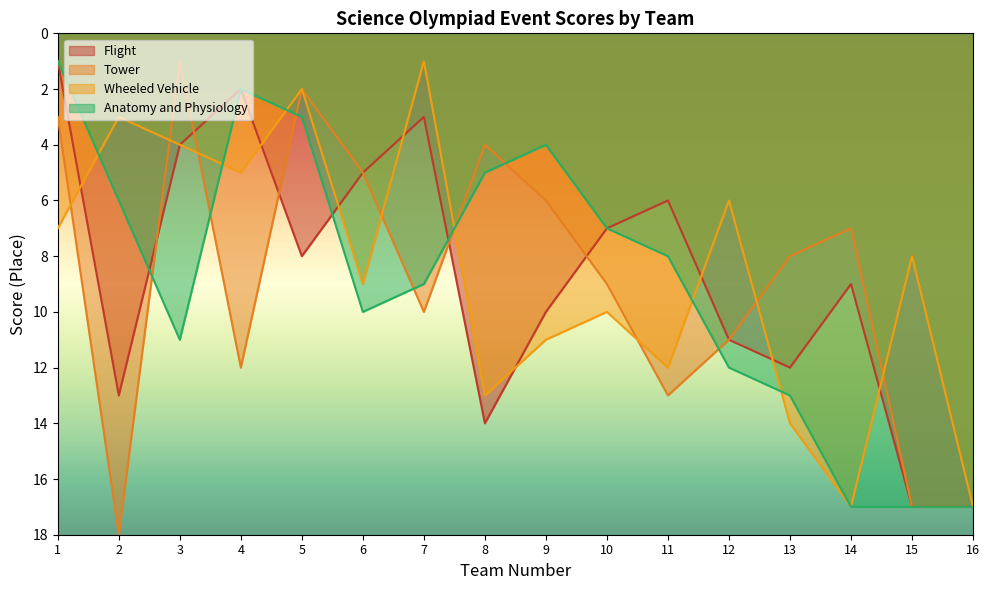

What is the highest value of the Flight series?

17